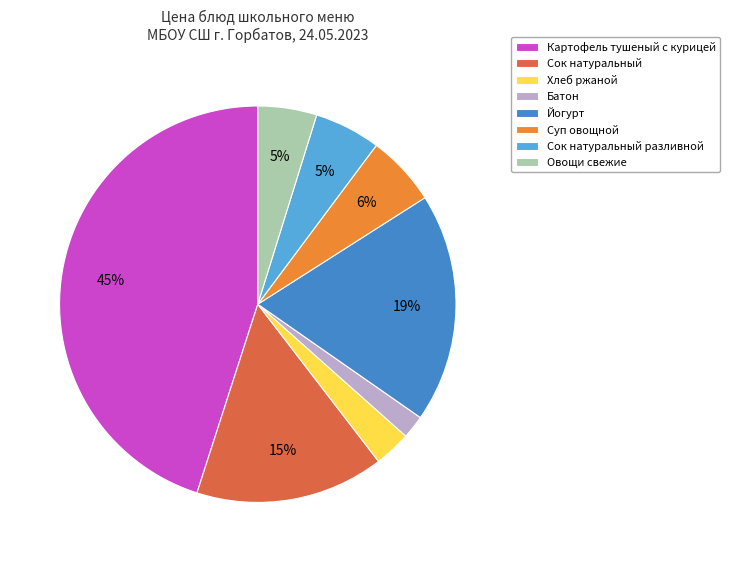

Which slice is the largest?

Картофель тушеный с курицей